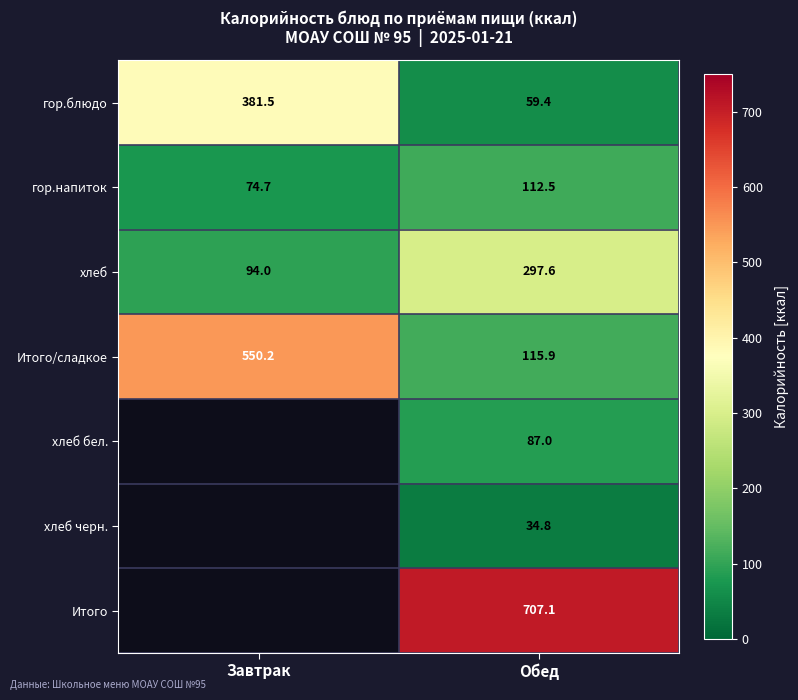

At which category is the sum across all series the highest?

Обед